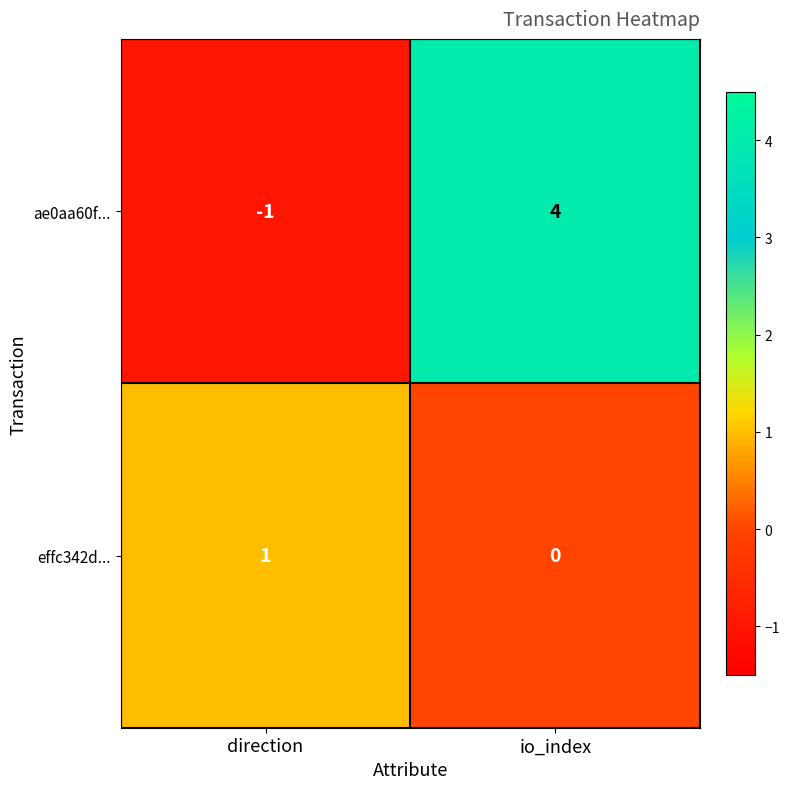

At which label is effc342d... closest to 0?

io_index